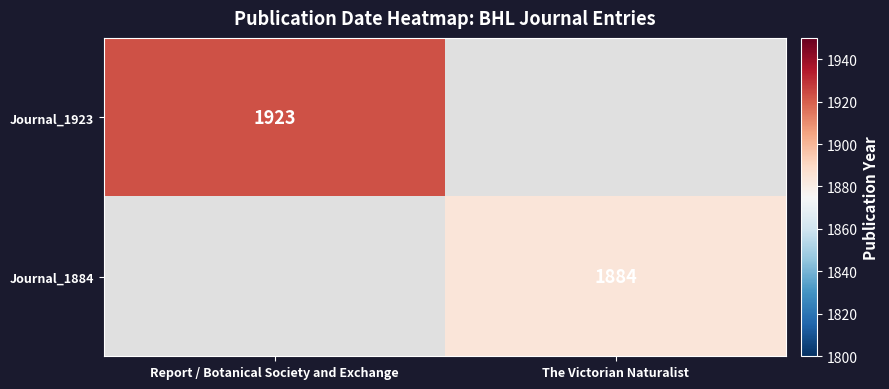

True or false: Journal_1884 has a value of 1227 at The Victorian Naturalist.

False